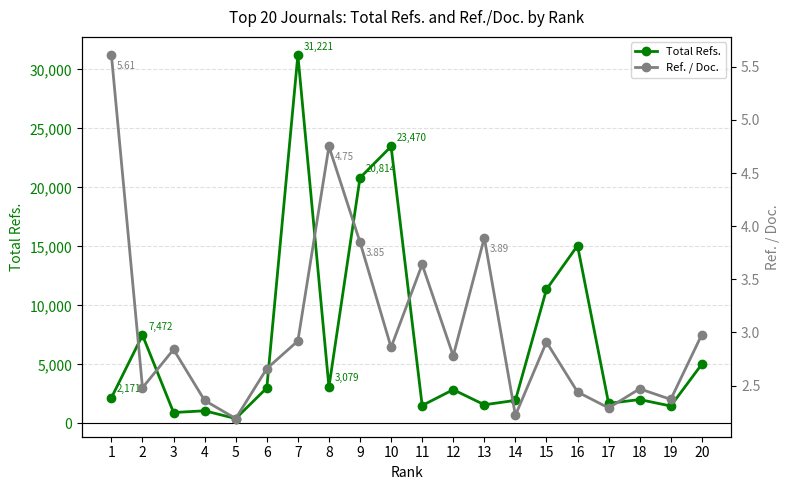

What is the difference between the maximum and minimum values in the Ref. / Doc. series?

3.4